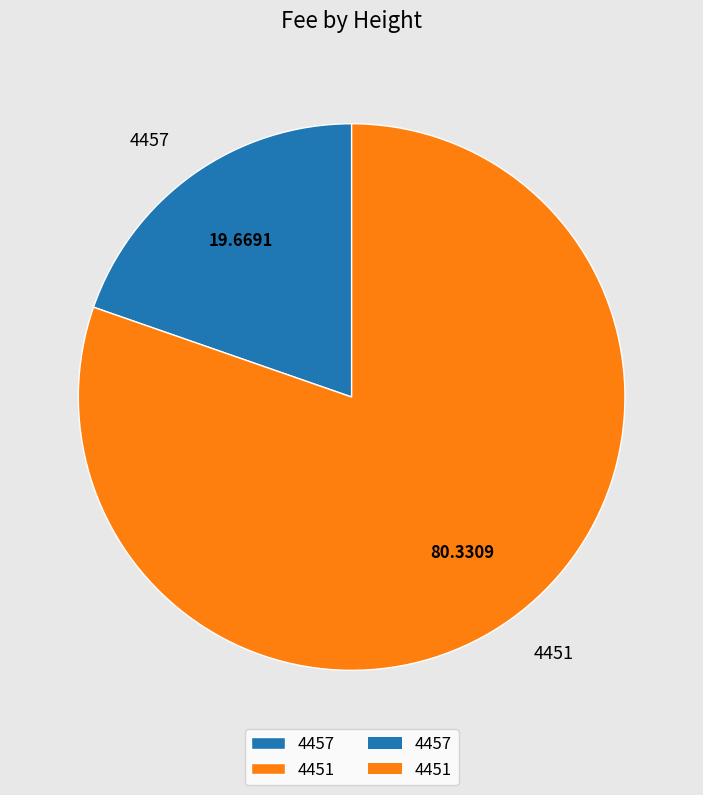

Does any single category account for the majority?

Yes